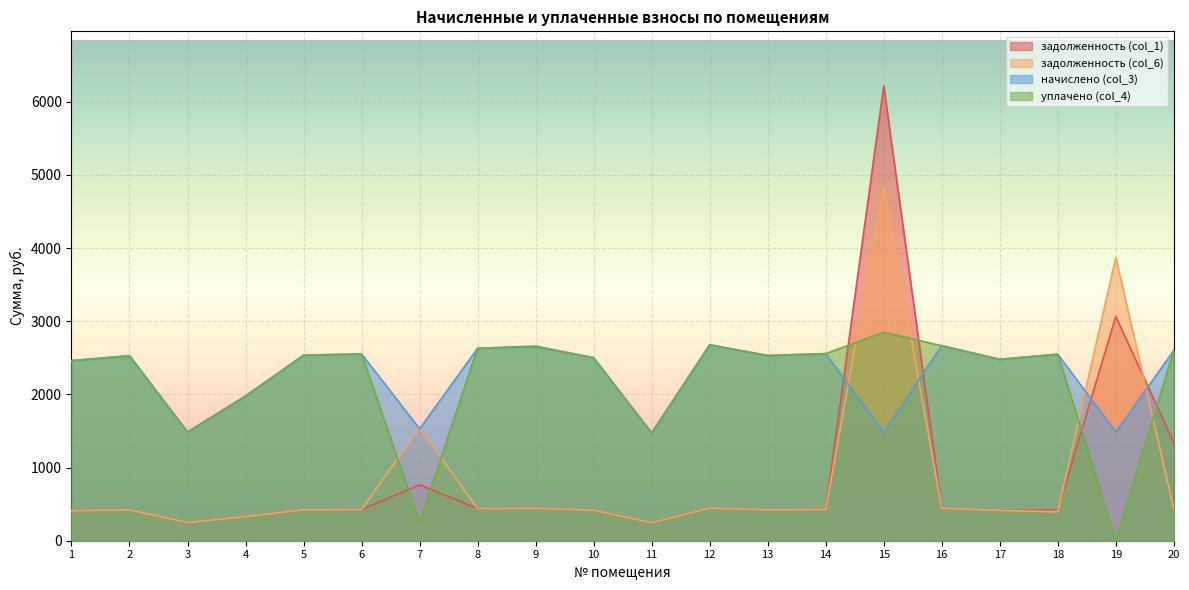

Which series ends up on top after the final intersection of задолженность (col_6) and задолженность (col_1)?

задолженность (col_1)